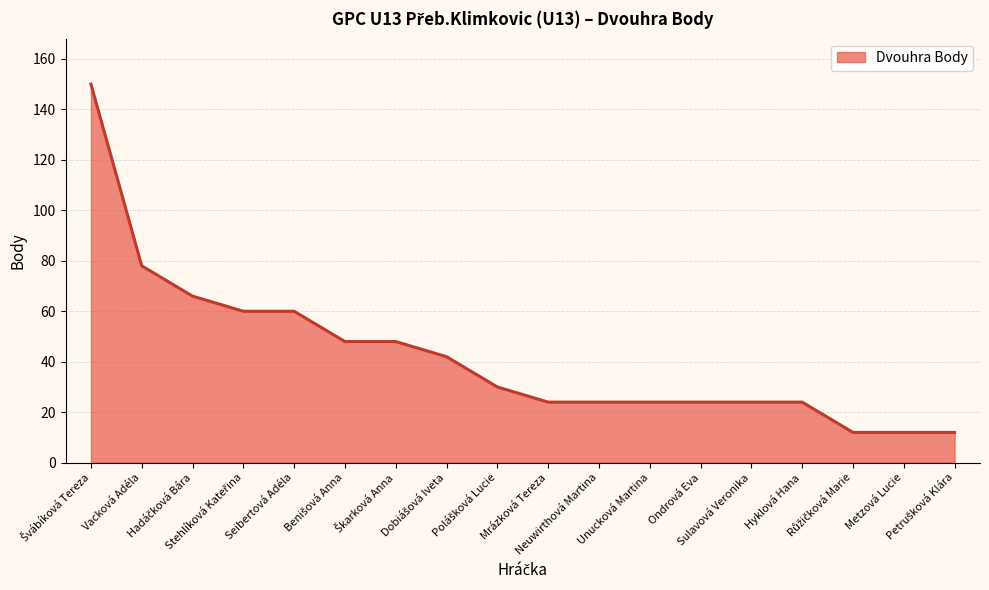

What is the difference between the maximum and minimum values?

138